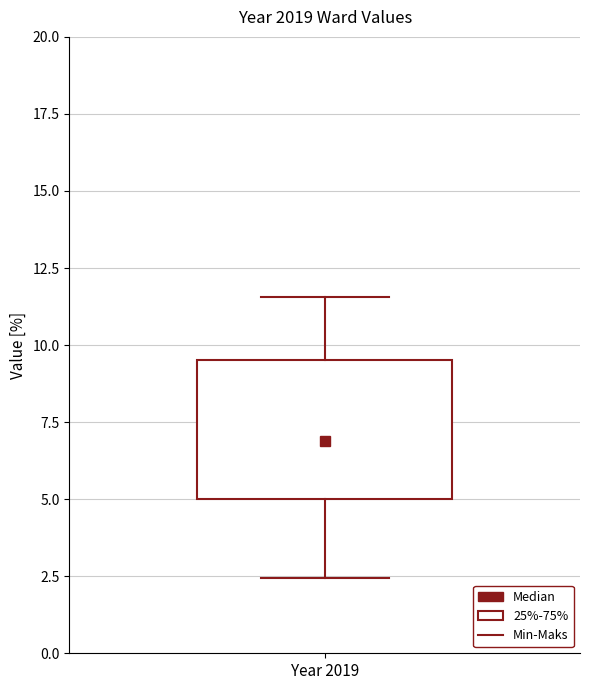

Read this box plot against the y-axis: the position of the median line, the range covered by the box, and the ends of both whiskers. The values are not printed on the chart, so give them approximately, as read against the axis.

median 7.0, box 5.0 to 9.5, whiskers 2.5 to 11.5